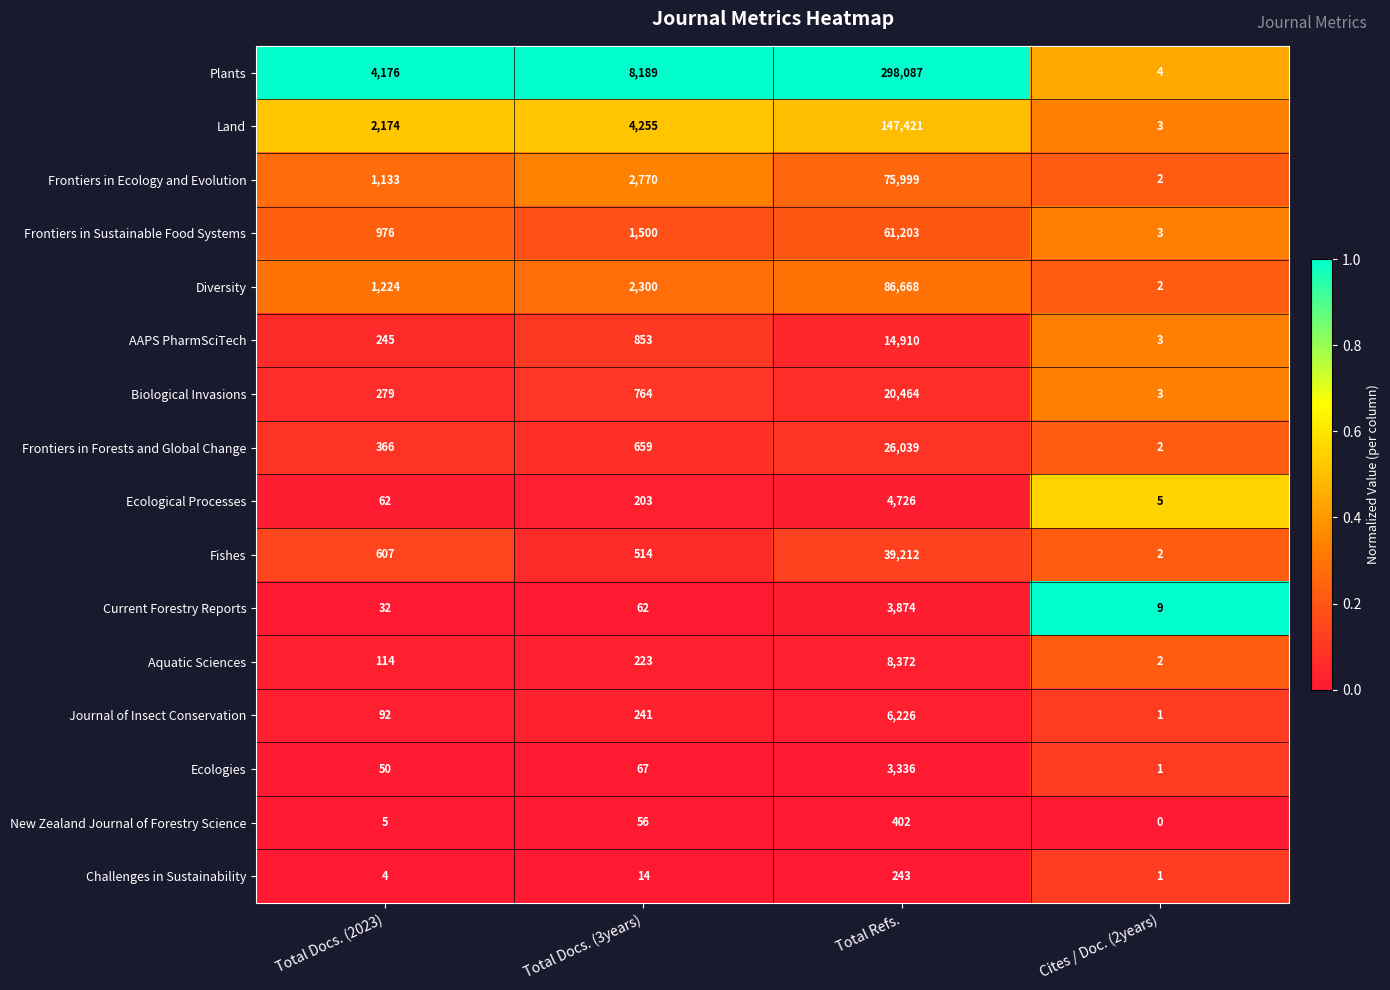

Rank the series at Total Refs. from lowest to highest value.

Challenges in Sustainability, New Zealand Journal of Forestry Science, Ecologies, Current Forestry Reports, Ecological Processes, Journal of Insect Conservation, Aquatic Sciences, AAPS PharmSciTech, Biological Invasions, Frontiers in Forests and Global Change, Fishes, Frontiers in Sustainable Food Systems, Frontiers in Ecology and Evolution, Diversity, Land, Plants